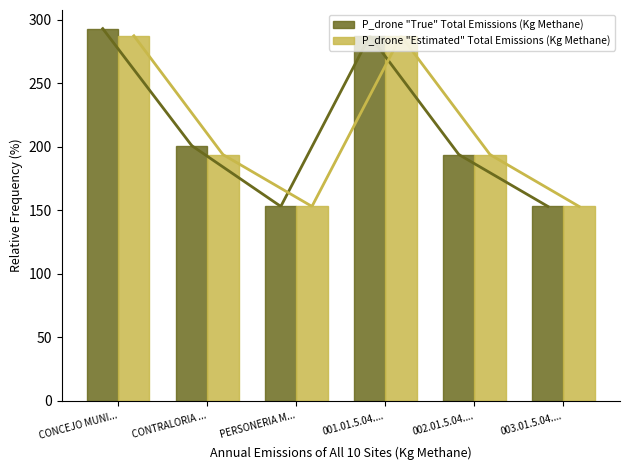

How many categories are shown in the chart?

6